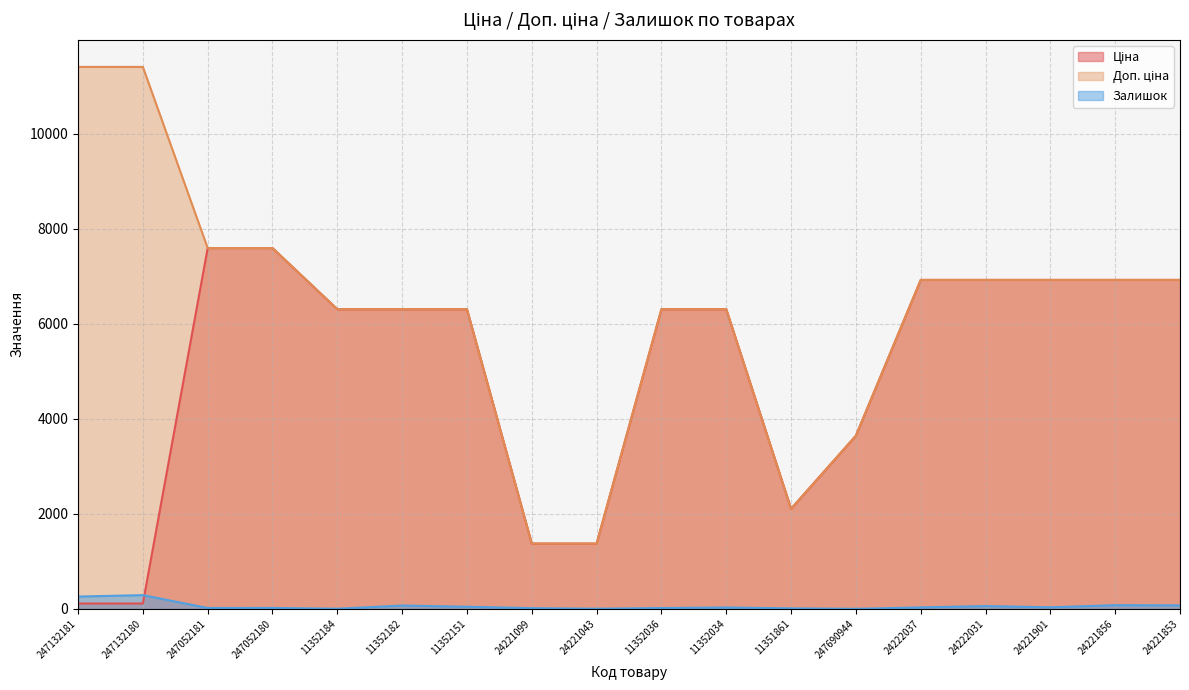

Reading right to left, what are all the values shown in this chart?

Ціна: 24221853=6925.7	24221856=6925.7	24221901=6925.7	24222031=6925.7	24222037=6925.7	247690944=3646.5	11351861=2108.4	11352034=6308.8	11352036=6308.8	24221043=1375.4	24221099=1375.4	11352151=6308.8	11352182=6308.8	11352184=6308.8	247052180=7596.5	247052181=7596.5	247132180=114.1	247132181=114.1
Доп. ціна: 24221853=6925.7	24221856=6925.7	24221901=6925.7	24222031=6925.7	24222037=6925.7	247690944=3646.5	11351861=2108.0	11352034=6308.8	11352036=6308.8	24221043=1375.0	24221099=1375.0	11352151=6308.8	11352182=6308.8	11352184=6308.8	247052180=7596.5	247052181=7596.5	247132180=11410.0	247132181=11410.0
Залишок: 24221853=75.0	24221856=79.0	24221901=34.0	24222031=60.0	24222037=32.0	247690944=2.0	11351861=12.0	11352034=30.0	11352036=19.0	24221043=4.0	24221099=16.0	11352151=46.0	11352182=71.0	11352184=4.0	247052180=21.0	247052181=20.0	247132180=290.0	247132181=260.0